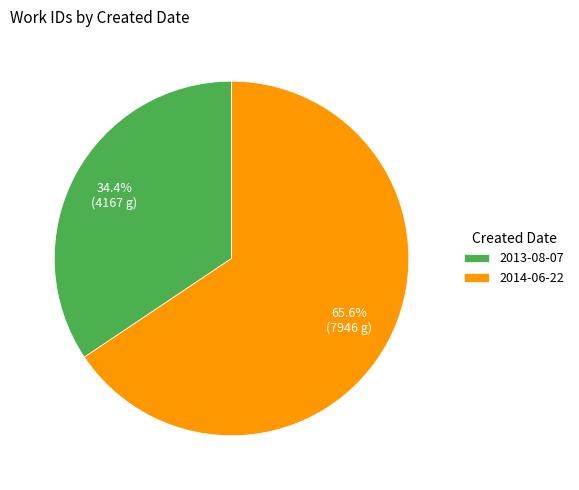

Which category has the biggest portion of the pie?

2014-06-22